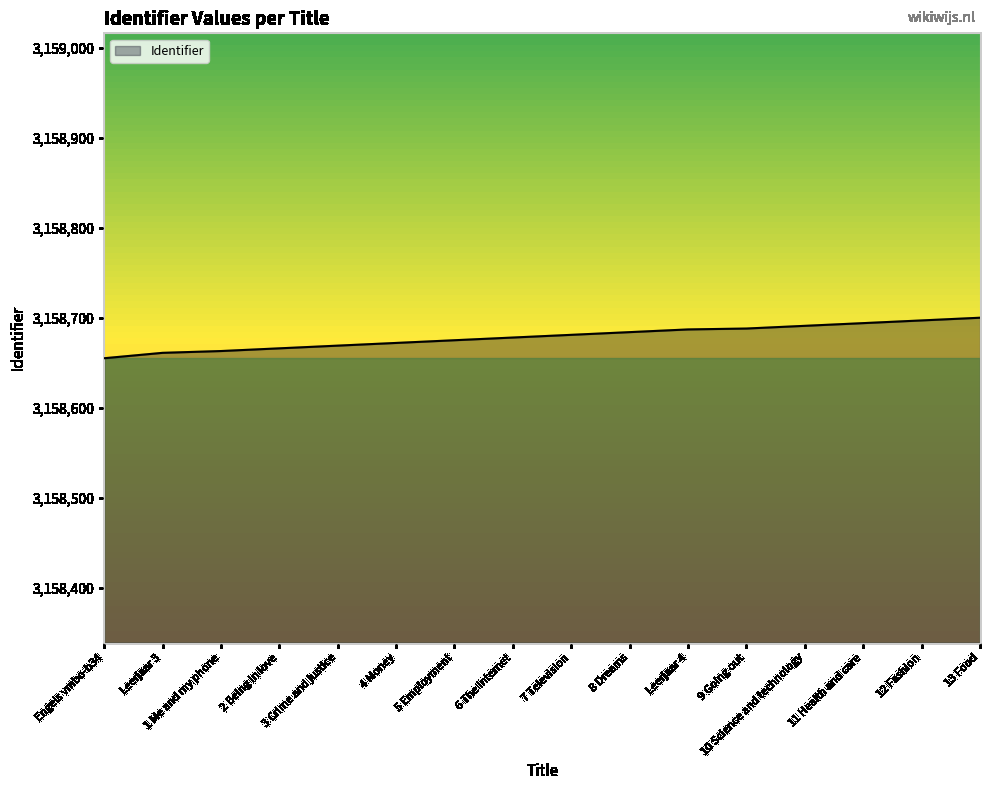

What is the change in value from 2 Being in love to 12 Fashion?

+31